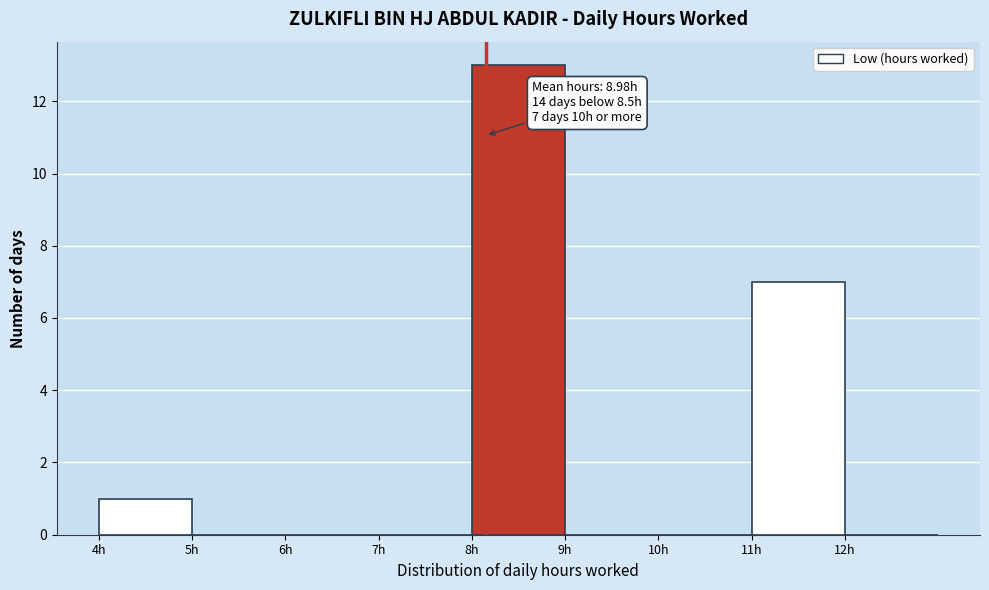

Which range on the x-axis has the tallest bar?

8 to 9